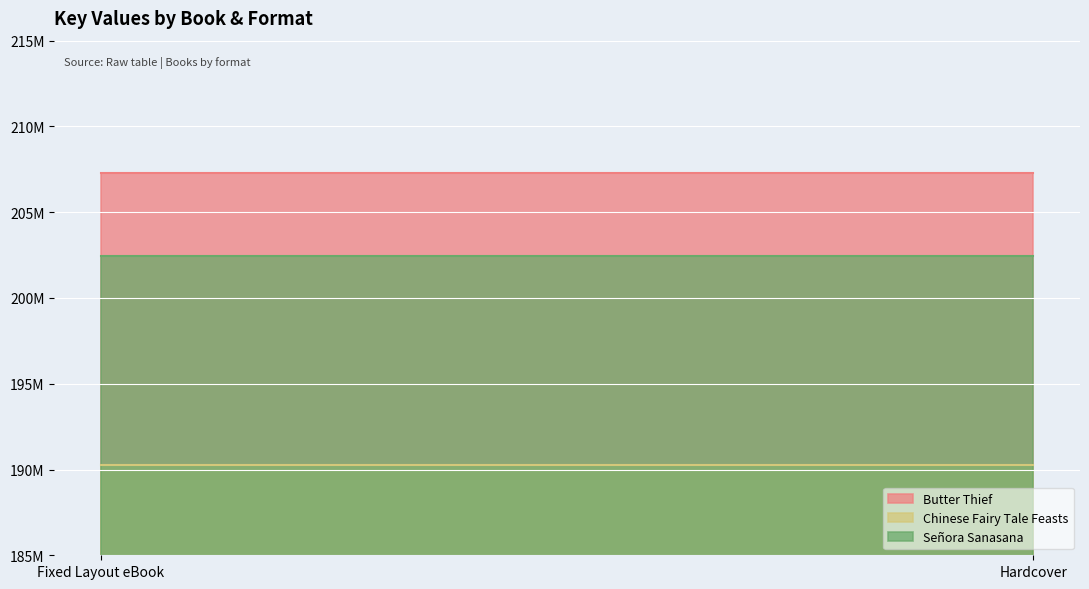

What are all the series names shown in the legend?

Butter Thief, Chinese Fairy Tale Feasts, Señora Sanasana